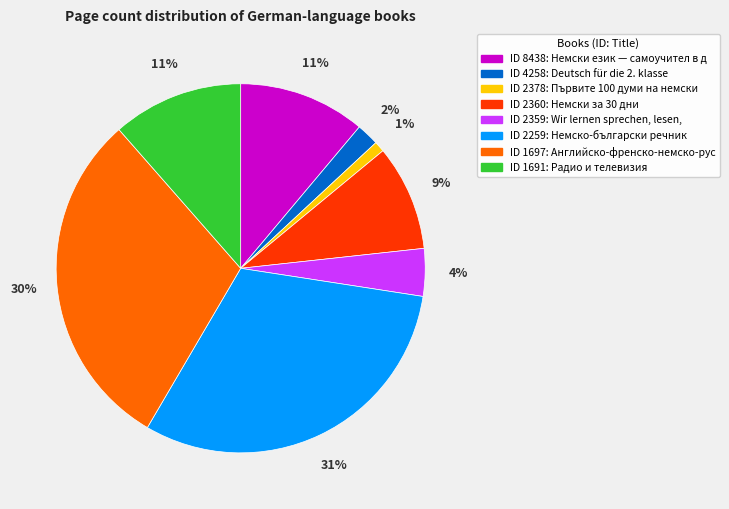

Is there a majority slice in this chart?

No